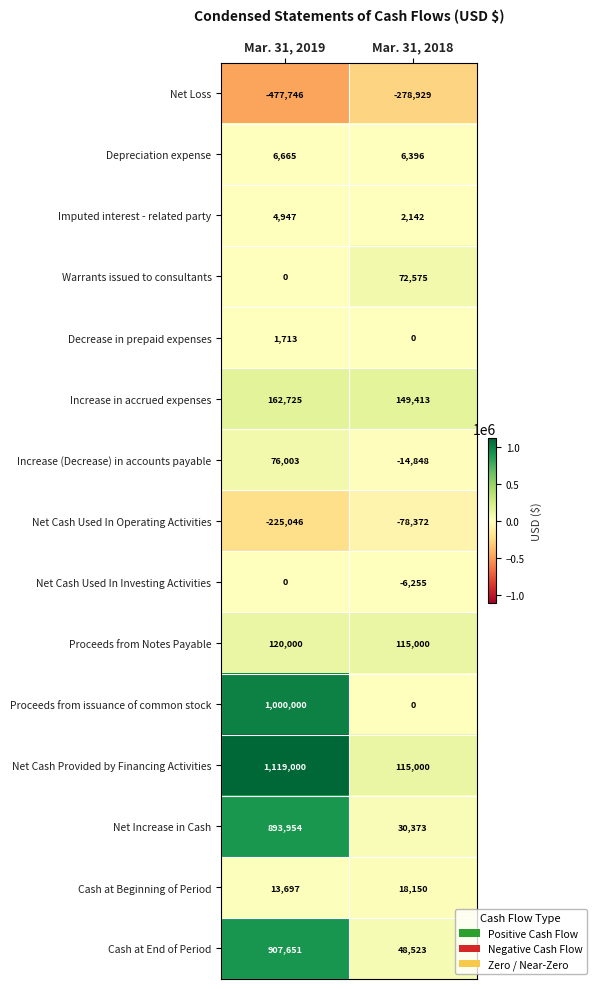

Reading left to right, what are all the values shown in this chart?

Net Loss: Mar. 31, 2019=-477746	Mar. 31, 2018=-278929
Depreciation expense: Mar. 31, 2019=6665	Mar. 31, 2018=6396
Imputed interest - related party: Mar. 31, 2019=4947	Mar. 31, 2018=2142
Warrants issued to consultants: Mar. 31, 2019=0	Mar. 31, 2018=72575
Decrease in prepaid expenses: Mar. 31, 2019=1713	Mar. 31, 2018=0
Increase in accrued expenses: Mar. 31, 2019=162725	Mar. 31, 2018=149413
Increase (Decrease) in accounts payable: Mar. 31, 2019=76003	Mar. 31, 2018=-14848
Net Cash Used In Operating Activities: Mar. 31, 2019=-225046	Mar. 31, 2018=-78372
Net Cash Used In Investing Activities: Mar. 31, 2019=0	Mar. 31, 2018=-6255
Proceeds from Notes Payable: Mar. 31, 2019=120000	Mar. 31, 2018=115000
Proceeds from issuance of common stock: Mar. 31, 2019=1000000	Mar. 31, 2018=0
Net Cash Provided by Financing Activities: Mar. 31, 2019=1119000	Mar. 31, 2018=115000
Net Increase in Cash: Mar. 31, 2019=893954	Mar. 31, 2018=30373
Cash at Beginning of Period: Mar. 31, 2019=13697	Mar. 31, 2018=18150
Cash at End of Period: Mar. 31, 2019=907651	Mar. 31, 2018=48523